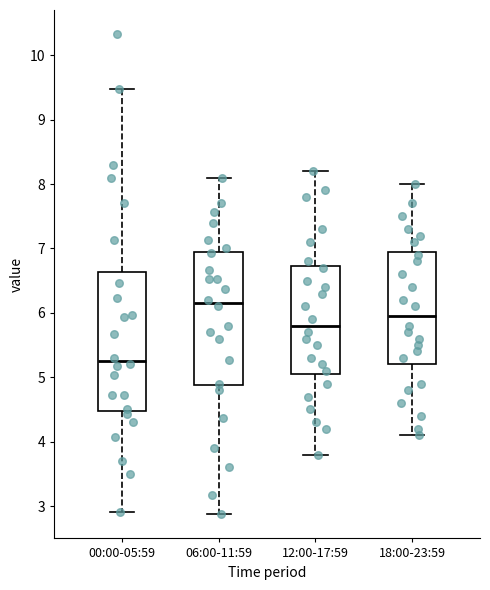

Where is the lower edge of the box for 06:00-11:59 on the y-axis? The values are not printed on the chart, so give them approximately, as read against the axis.

4.9